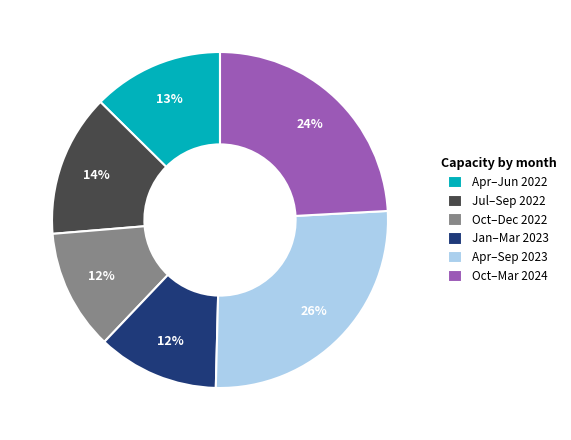

To the nearest percent, what portion does Oct–Dec 2022 represent?

12%